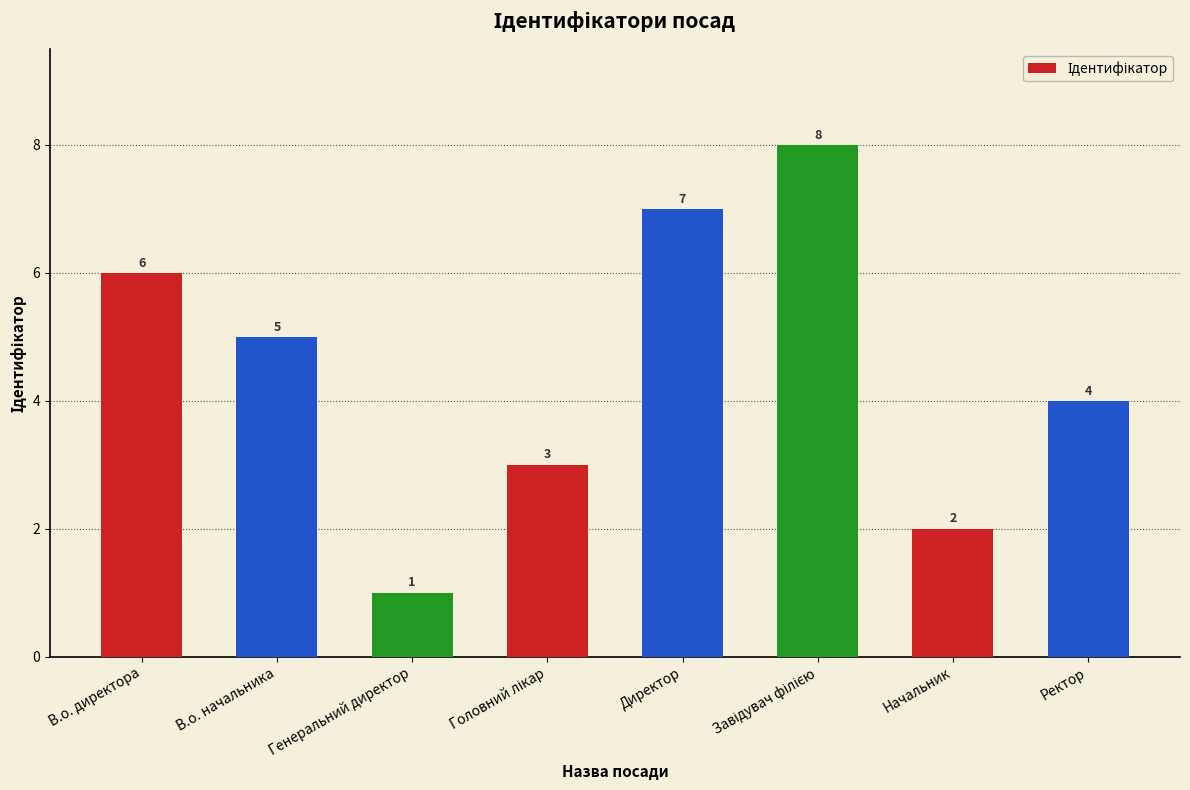

Does the chart contain any negative values?

No